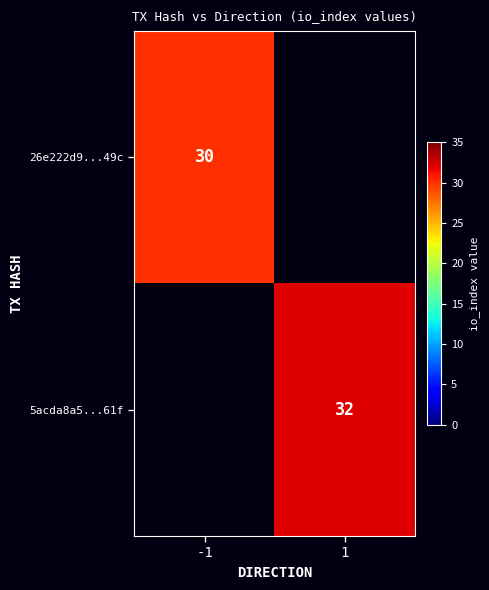

True or false: 5acda8a5...61f has a value of 32 at 1.

True